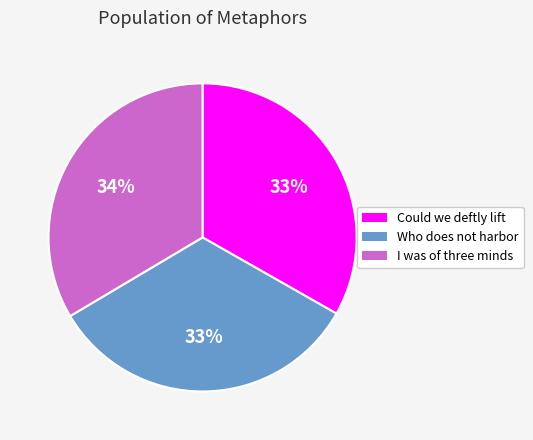

Is there a majority slice in this chart?

No